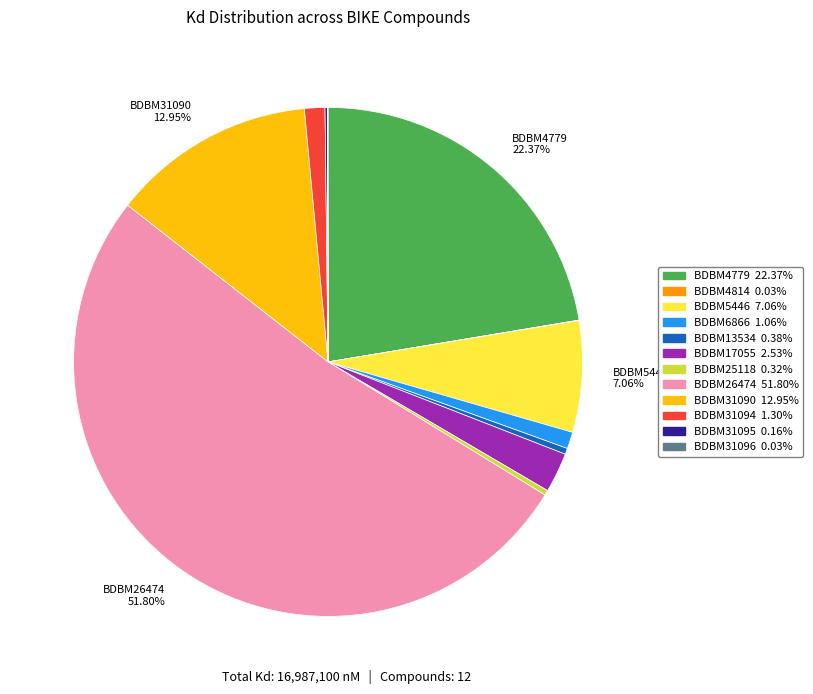

Is there a majority slice in this chart?

Yes